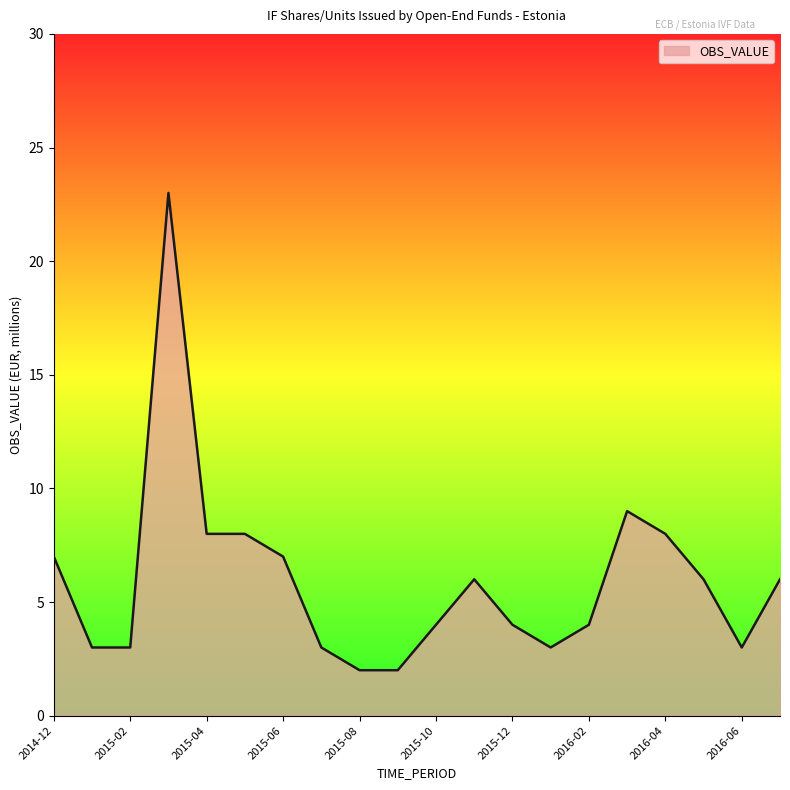

Reading left to right, list all the values displayed in this chart.

7	3	3	23	8	8	7	3	2	2	4	6	4	3	4	9	8	6	3	6